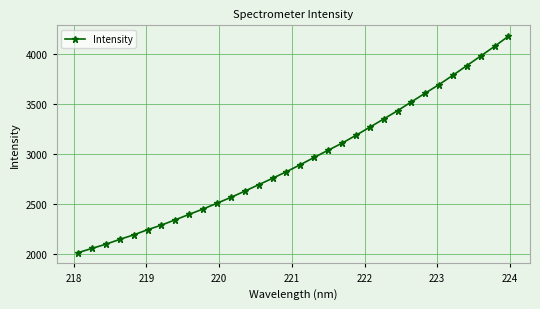

What is the value of the 30th point from the left?

3978.7